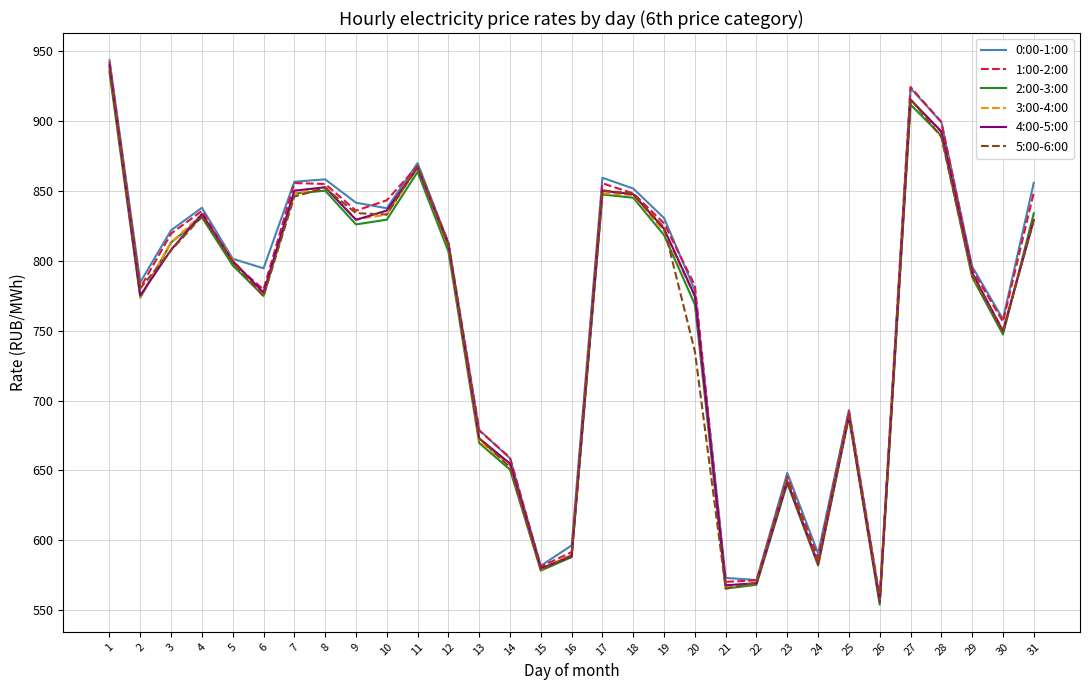

True or false: 0:00-1:00 has more than 2 points higher than both neighbors.

True